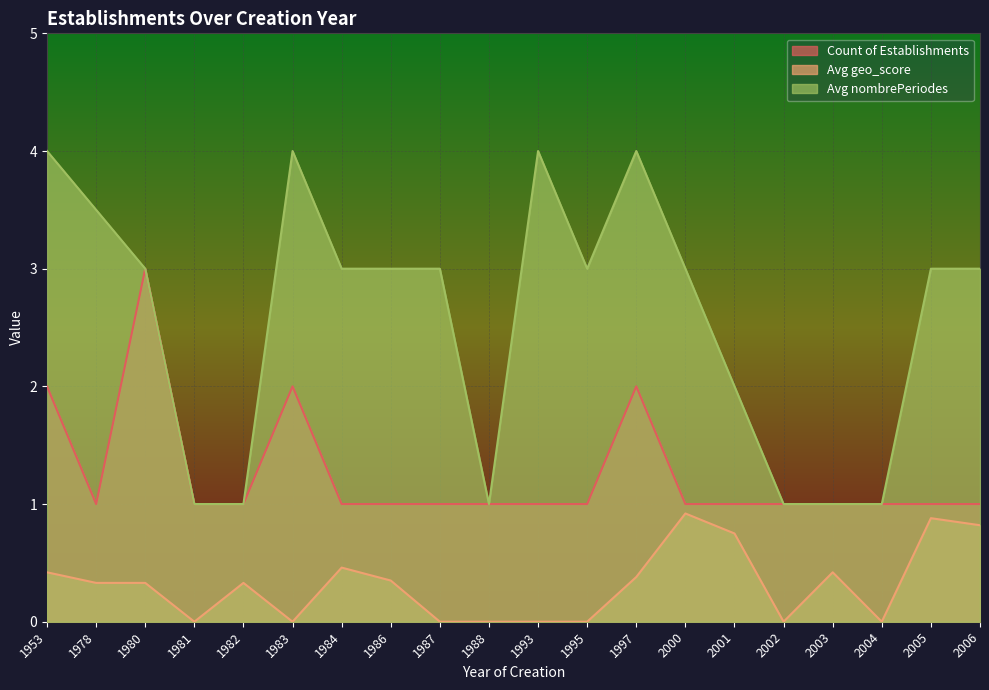

True or false: Avg geo_score and Avg nombrePeriodes cross at least once.

False